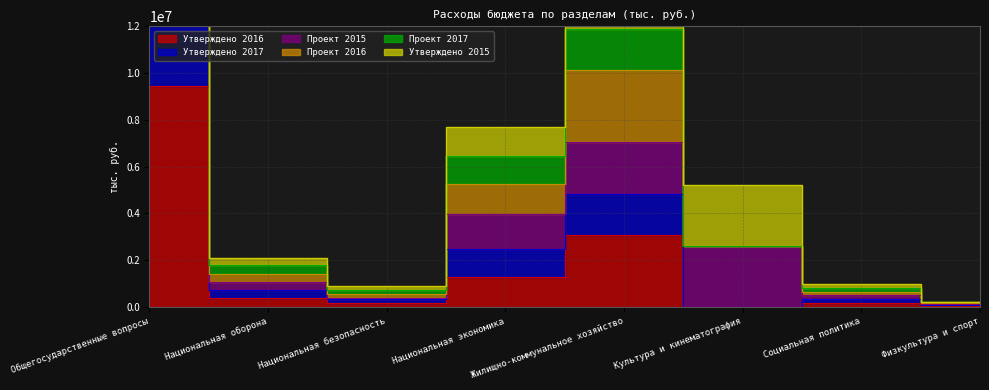

True or false: Утверждено 2015 has a value of 1015621 at Культура и кинематография.

False